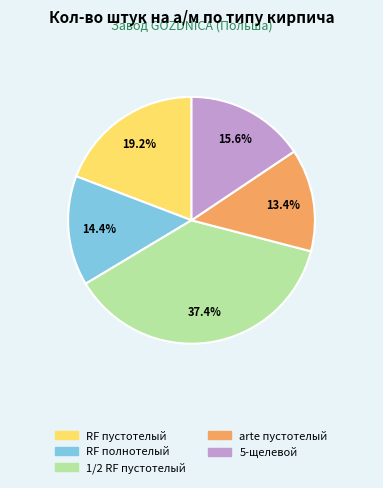

Is the sum of arte пустотелый and 1/2 RF пустотелый greater than half?

Yes